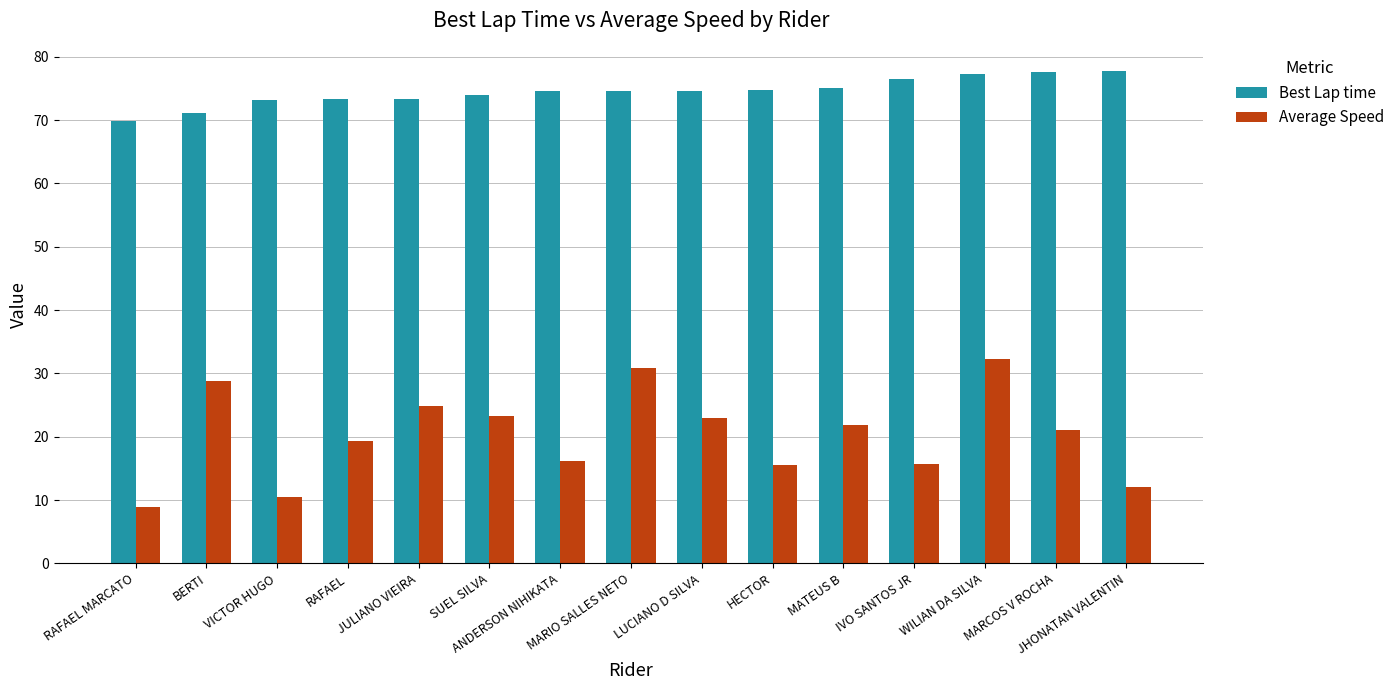

The value of Average Speed at SUEL SILVA is 23.3. True or false?

True